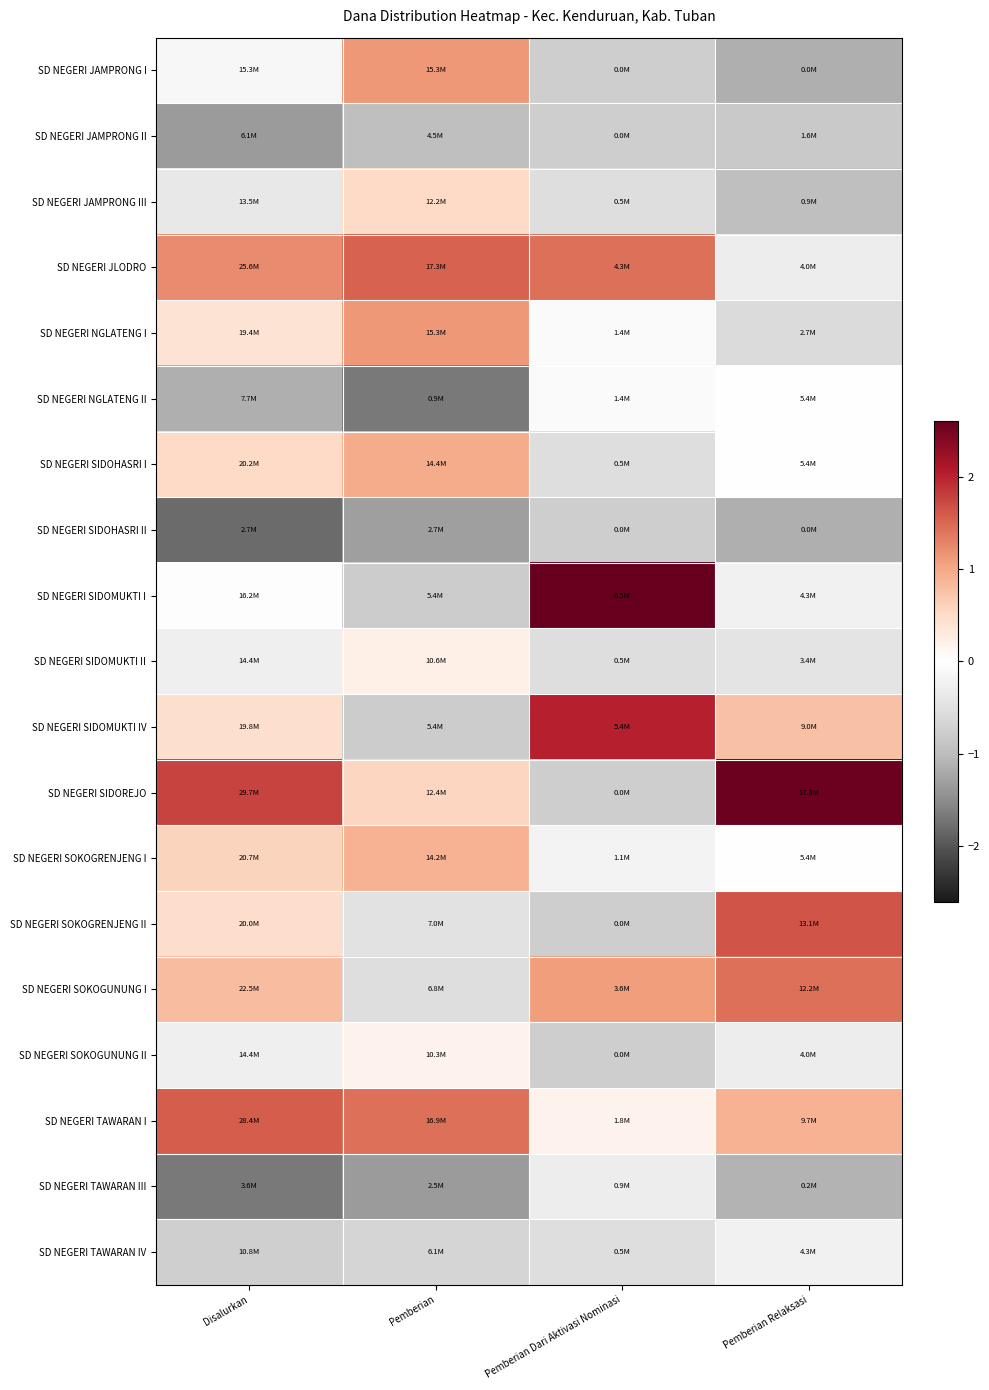

Reading right to left, transcribe all the data shown in this chart.

SD NEGERI JAMPRONG I: Pemberian Relaksasi=-1.2	Pemberian Dari Aktivasi Nominasi=-0.8	Pemberian=1.1	Disalurkan=-0.1
SD NEGERI JAMPRONG II: Pemberian Relaksasi=-0.8	Pemberian Dari Aktivasi Nominasi=-0.8	Pemberian=-1.0	Disalurkan=-1.4
SD NEGERI JAMPRONG III: Pemberian Relaksasi=-1.0	Pemberian Dari Aktivasi Nominasi=-0.5	Pemberian=0.5	Disalurkan=-0.4
SD NEGERI JLODRO: Pemberian Relaksasi=-0.3	Pemberian Dari Aktivasi Nominasi=1.4	Pemberian=1.5	Disalurkan=1.2
SD NEGERI NGLATENG I: Pemberian Relaksasi=-0.6	Pemberian Dari Aktivasi Nominasi=-0.1	Pemberian=1.1	Disalurkan=0.4
SD NEGERI NGLATENG II: Pemberian Relaksasi=-0.0	Pemberian Dari Aktivasi Nominasi=-0.1	Pemberian=-1.7	Disalurkan=-1.1
SD NEGERI SIDOHASRI I: Pemberian Relaksasi=-0.0	Pemberian Dari Aktivasi Nominasi=-0.5	Pemberian=1.0	Disalurkan=0.5
SD NEGERI SIDOHASRI II: Pemberian Relaksasi=-1.2	Pemberian Dari Aktivasi Nominasi=-0.8	Pemberian=-1.3	Disalurkan=-1.8
SD NEGERI SIDOMUKTI I: Pemberian Relaksasi=-0.2	Pemberian Dari Aktivasi Nominasi=2.6	Pemberian=-0.8	Disalurkan=-0.0
SD NEGERI SIDOMUKTI II: Pemberian Relaksasi=-0.4	Pemberian Dari Aktivasi Nominasi=-0.5	Pemberian=0.2	Disalurkan=-0.3
SD NEGERI SIDOMUKTI IV: Pemberian Relaksasi=0.8	Pemberian Dari Aktivasi Nominasi=2.0	Pemberian=-0.8	Disalurkan=0.5
SD NEGERI SIDOREJO: Pemberian Relaksasi=2.5	Pemberian Dari Aktivasi Nominasi=-0.8	Pemberian=0.6	Disalurkan=1.8
SD NEGERI SOKOGRENJENG I: Pemberian Relaksasi=-0.0	Pemberian Dari Aktivasi Nominasi=-0.2	Pemberian=0.9	Disalurkan=0.6
SD NEGERI SOKOGRENJENG II: Pemberian Relaksasi=1.6	Pemberian Dari Aktivasi Nominasi=-0.8	Pemberian=-0.5	Disalurkan=0.5
SD NEGERI SOKOGUNUNG I: Pemberian Relaksasi=1.4	Pemberian Dari Aktivasi Nominasi=1.1	Pemberian=-0.5	Disalurkan=0.8
SD NEGERI SOKOGUNUNG II: Pemberian Relaksasi=-0.3	Pemberian Dari Aktivasi Nominasi=-0.8	Pemberian=0.2	Disalurkan=-0.3
SD NEGERI TAWARAN I: Pemberian Relaksasi=0.9	Pemberian Dari Aktivasi Nominasi=0.2	Pemberian=1.4	Disalurkan=1.6
SD NEGERI TAWARAN III: Pemberian Relaksasi=-1.1	Pemberian Dari Aktivasi Nominasi=-0.3	Pemberian=-1.4	Disalurkan=-1.7
SD NEGERI TAWARAN IV: Pemberian Relaksasi=-0.2	Pemberian Dari Aktivasi Nominasi=-0.5	Pemberian=-0.7	Disalurkan=-0.7